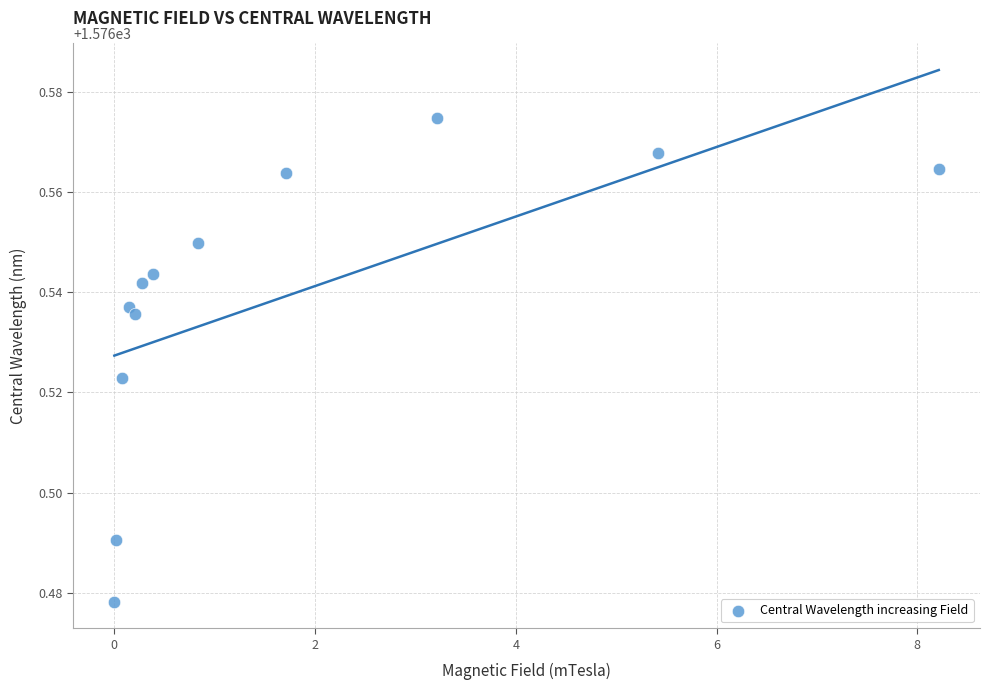

What is the average X value?

1.7